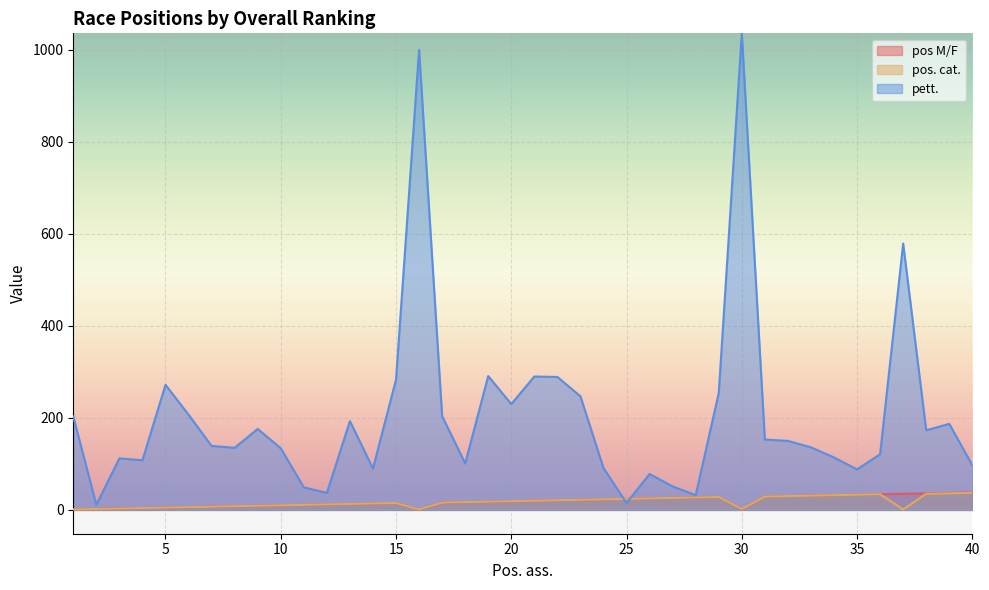

True or false: pos. cat. has more than 1 interior local peaks.

True